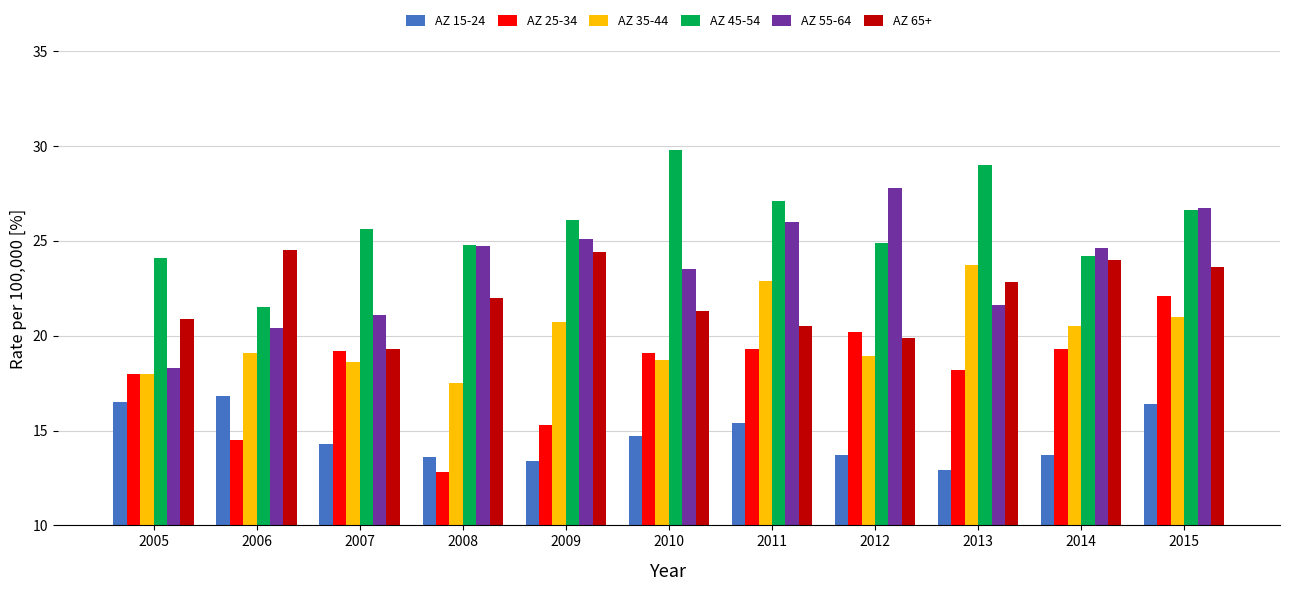

What is the value of the AZ 55-64 bar at the 9th from the left?

21.6